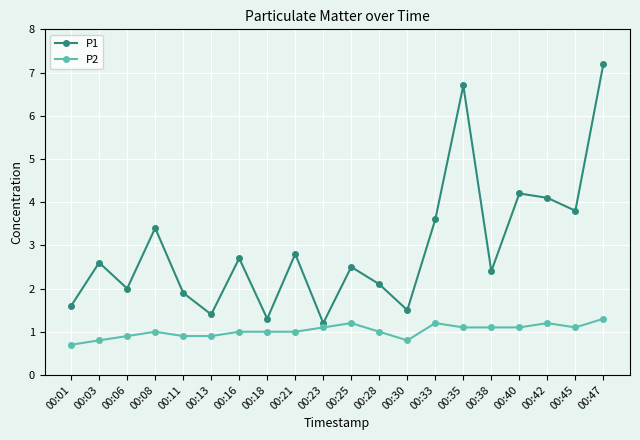

At 00:08, list the series in order from smallest to largest.

P2, P1